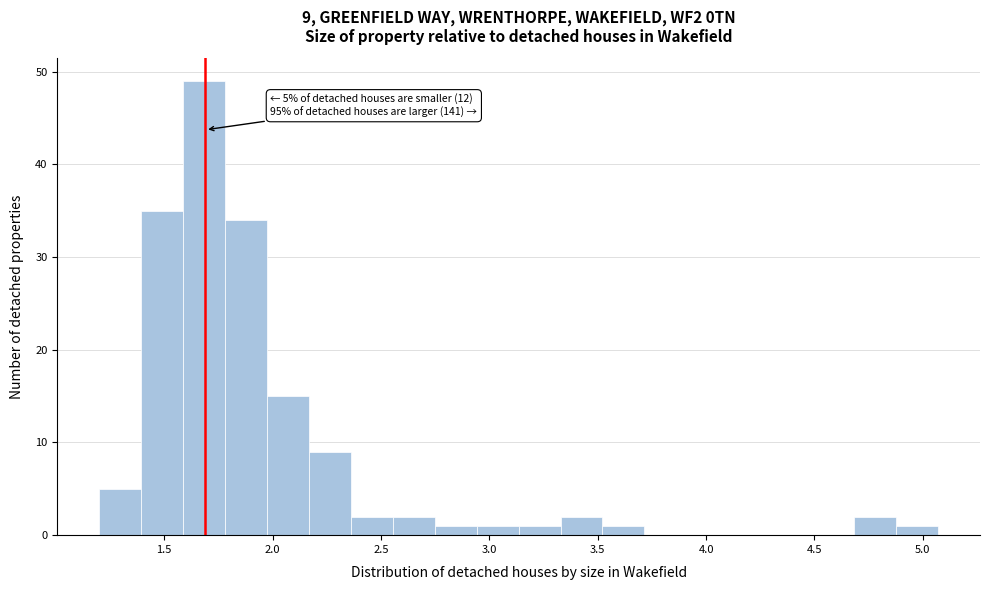

Around what value on the x-axis is the tallest bar? Give the approximate position of its centre, as read against the axis.

1.70